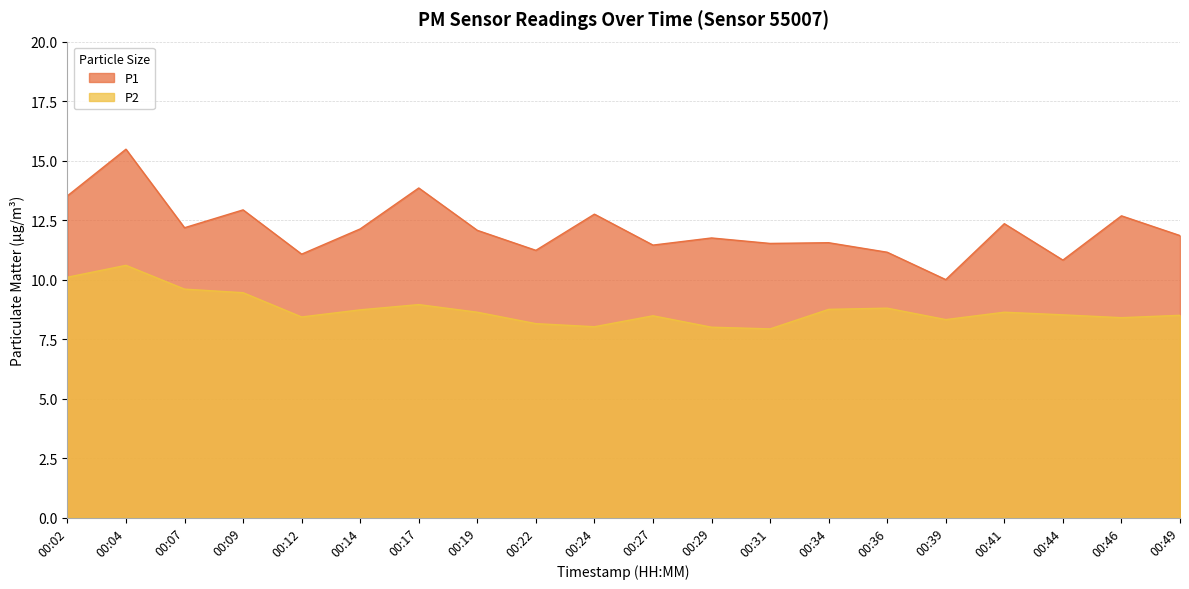

What is the value of the P2 point at the 12th from the left?

8.0